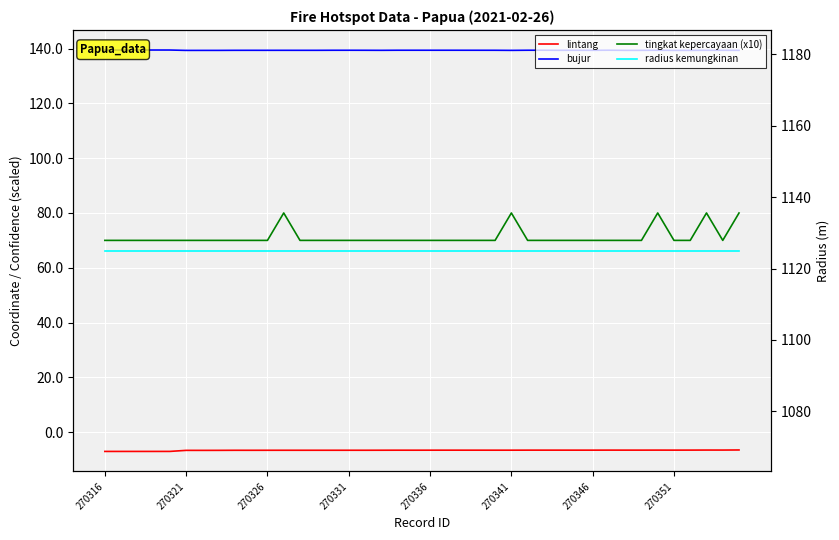

What is the difference between the second highest and minimum values in the tingkat kepercayaan (x10) series?

10.0